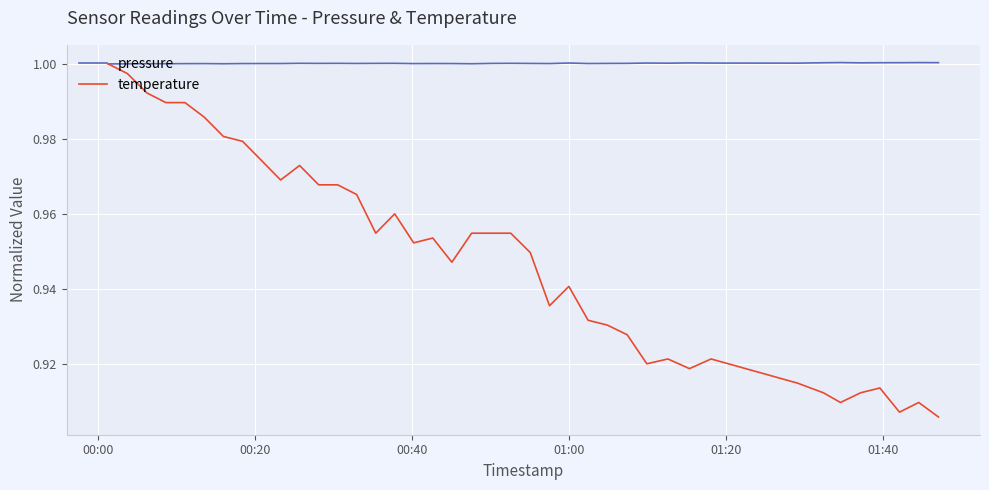

Which series has the largest total across all categories?

pressure